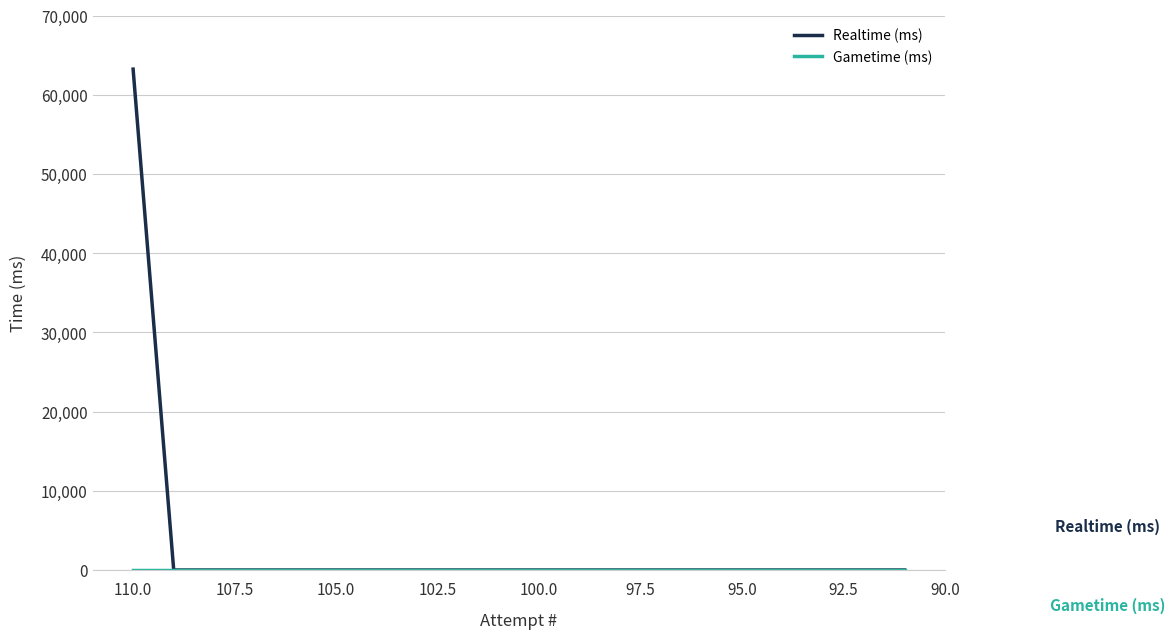

True or false: Gametime (ms) and Realtime (ms) cross at least once.

False